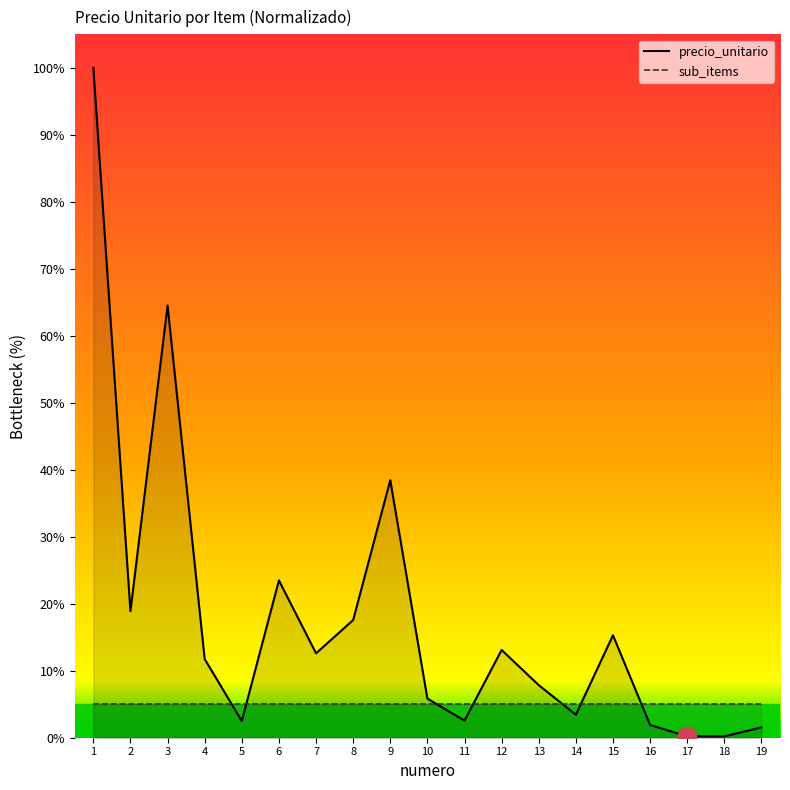

How many data points does each series have?

19